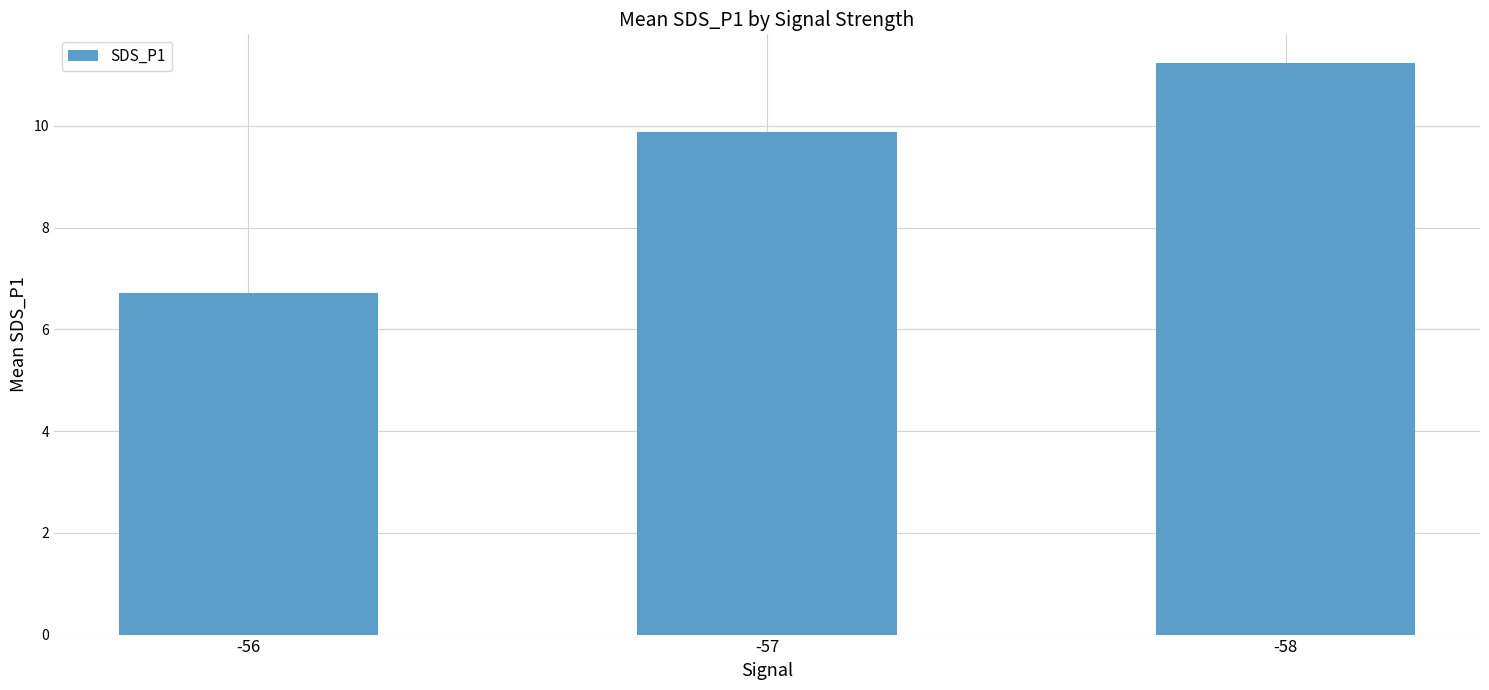

List the labels in order of value, largest first.

-58, -57, -56